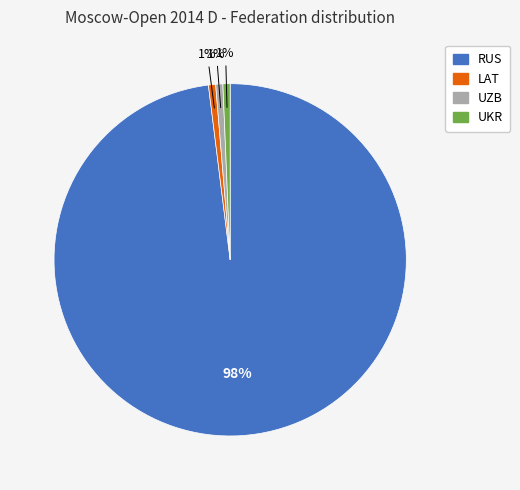

Do LAT and UKR together represent more than half of the pie?

No